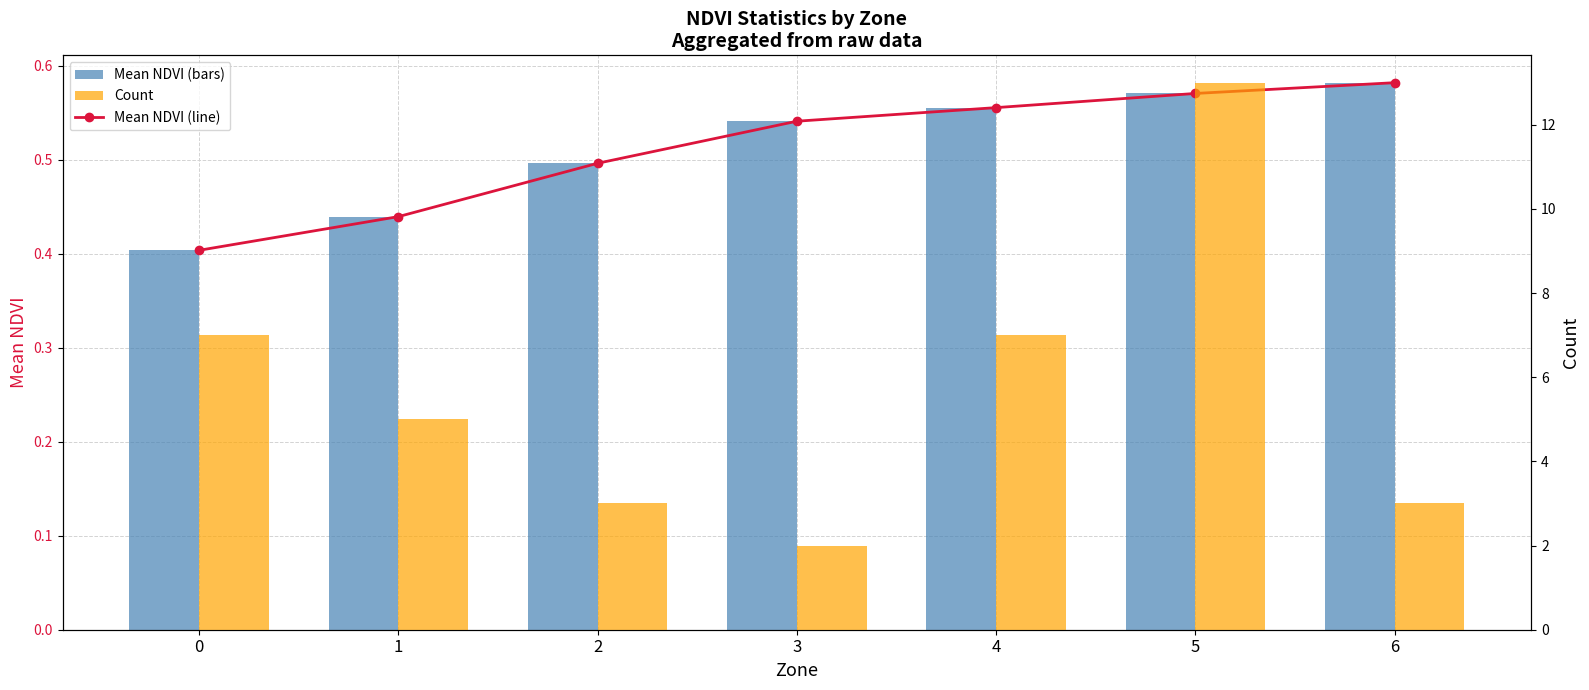

What is the difference between the Count values at 2 and 0?

4.0